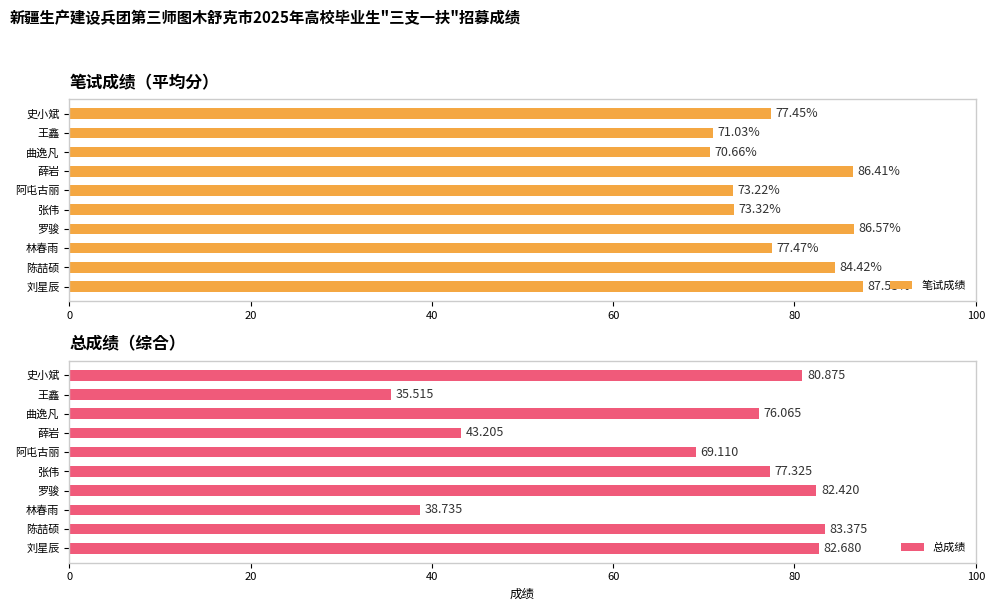

Rank the categories by 笔试成绩 value from lowest to highest.

曲逸凡, 王鑫, 阿屯古丽, 张伟, 史小斌, 林春雨, 陈喆硕, 薛岩, 罗骏, 刘星辰